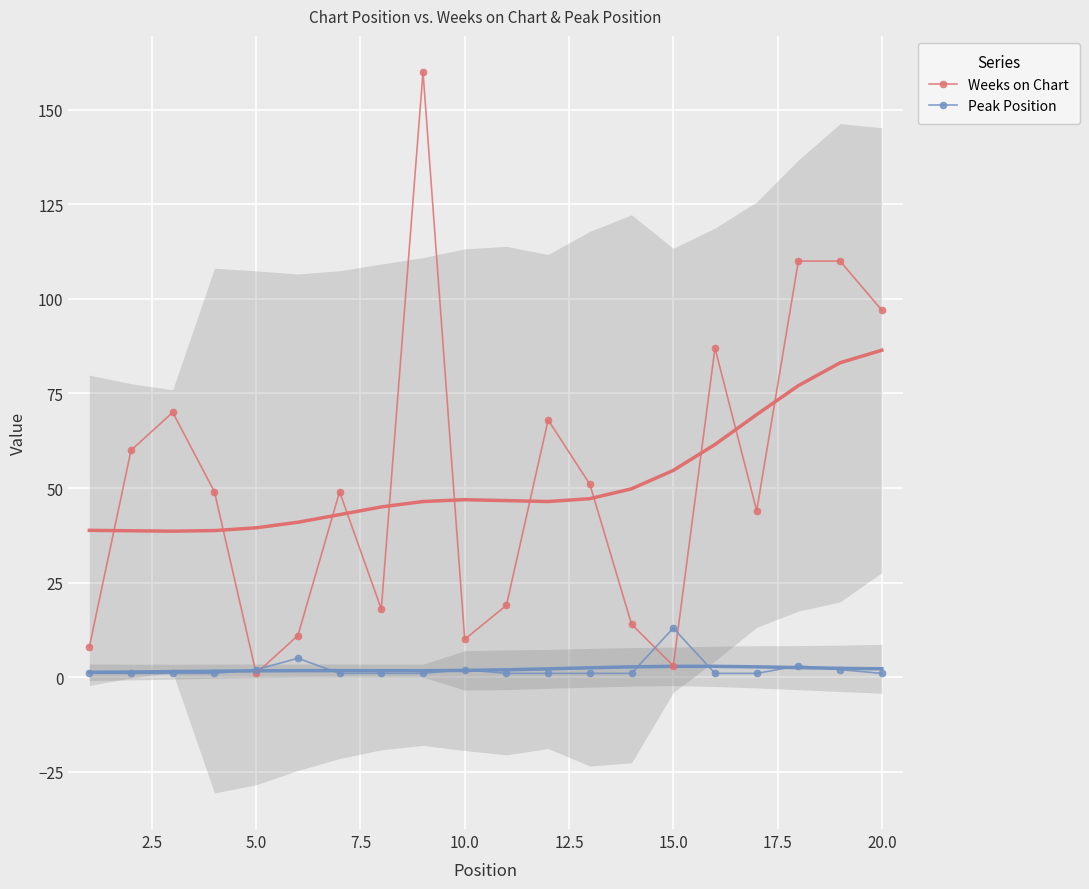

List the series in order of their overall mean, highest first.

Weeks on Chart, Peak Position